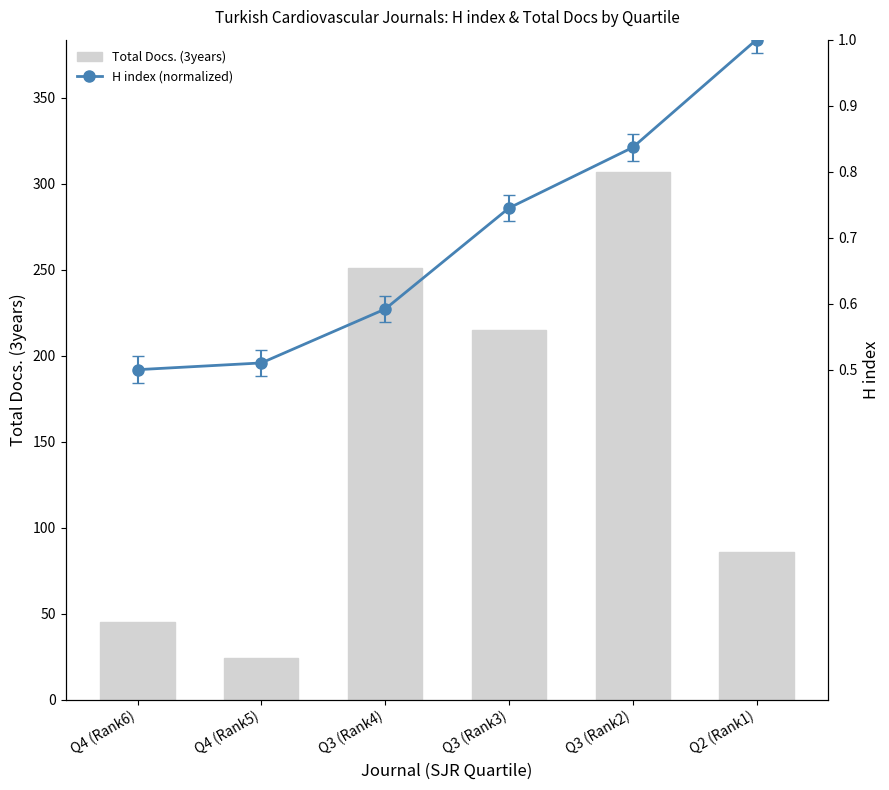

Reading left to right, what are all the values shown in this chart?

Total Docs. (3years): Q4 (Rank6)=45.0	Q4 (Rank5)=24.0	Q3 (Rank4)=251.0	Q3 (Rank3)=215.0	Q3 (Rank2)=307.0	Q2 (Rank1)=86.0
H index (normalized): Q4 (Rank6)=0.5	Q4 (Rank5)=0.5	Q3 (Rank4)=0.6	Q3 (Rank3)=0.7	Q3 (Rank2)=0.8	Q2 (Rank1)=1.0